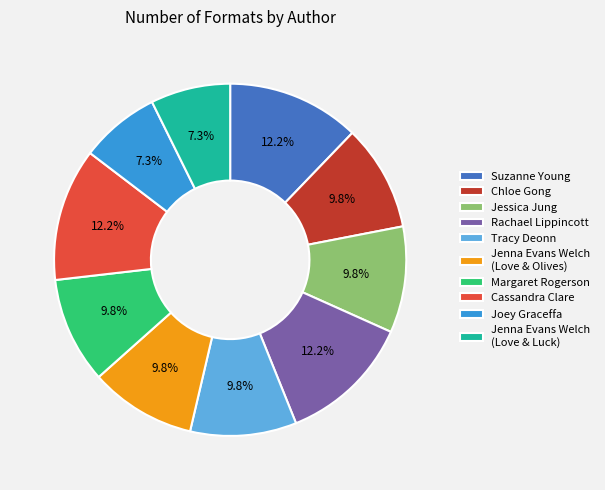

To the nearest percent, what is the average slice percentage?

10%